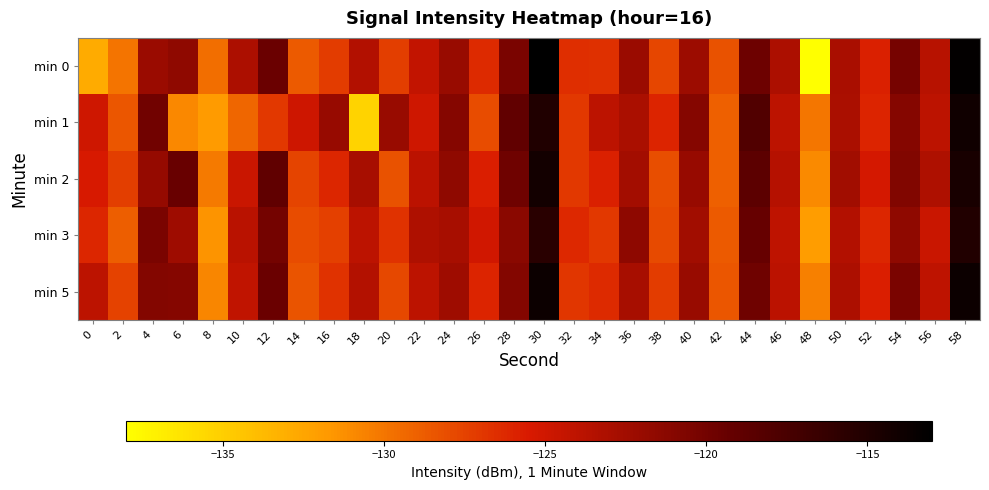

Which label corresponds to the smallest value in the chart?

48